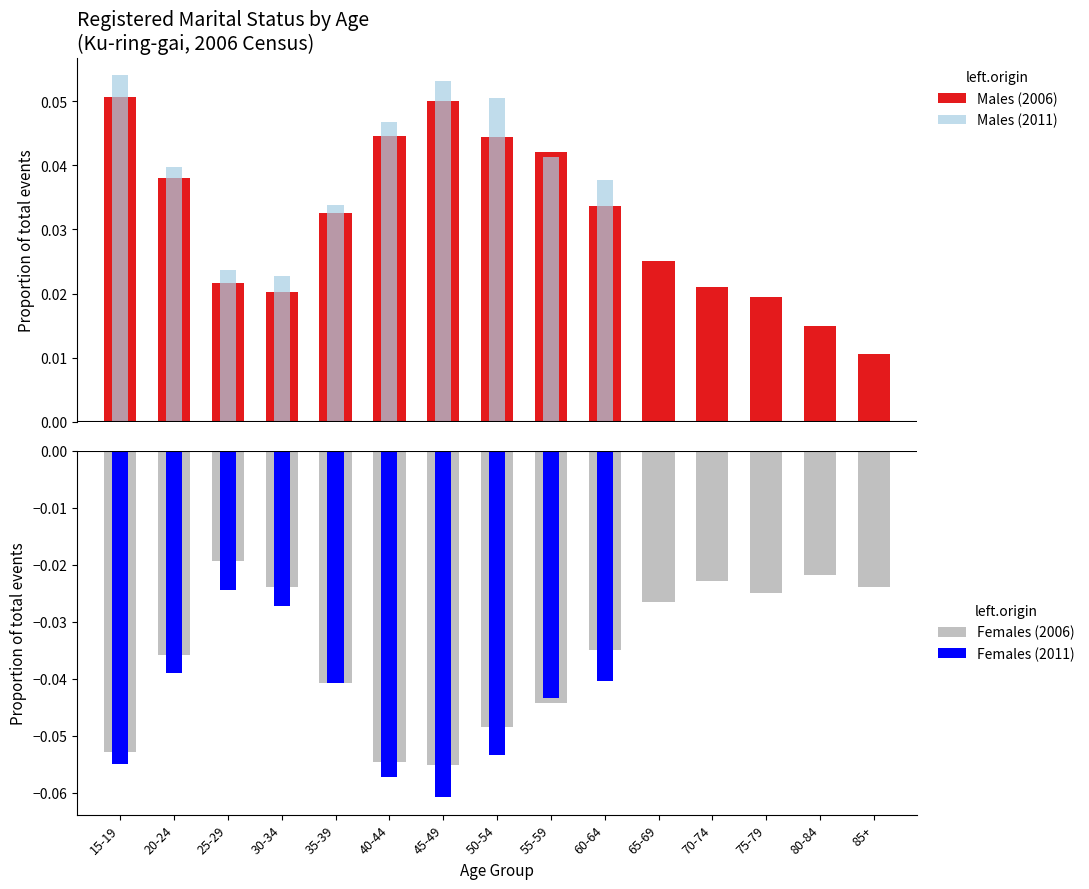

The Males (2006) series shows 0.0 at 85+. True or false?

False